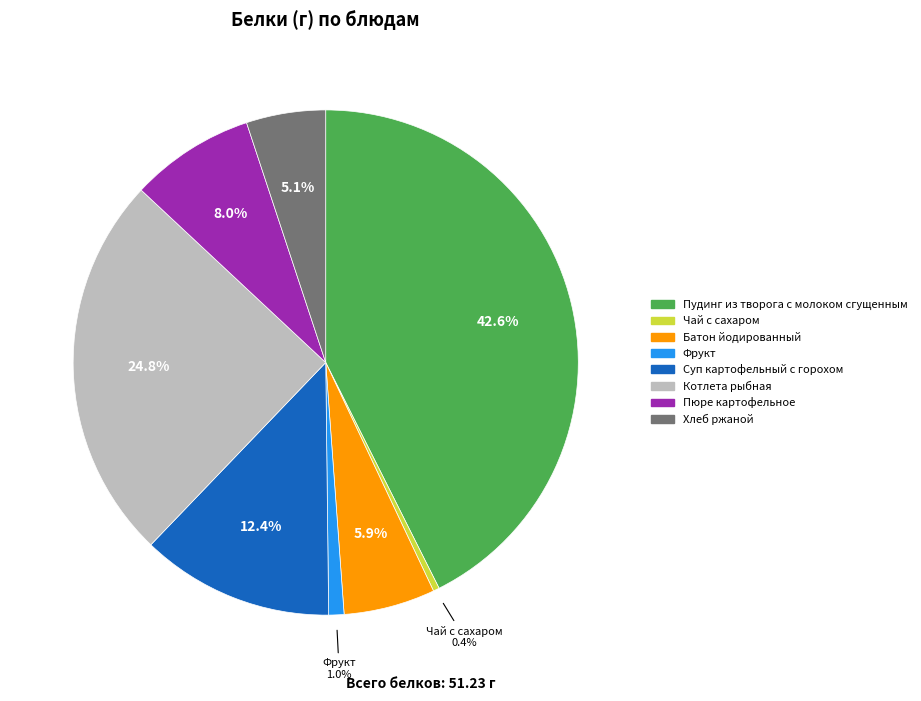

How many segments does this pie chart have?

8